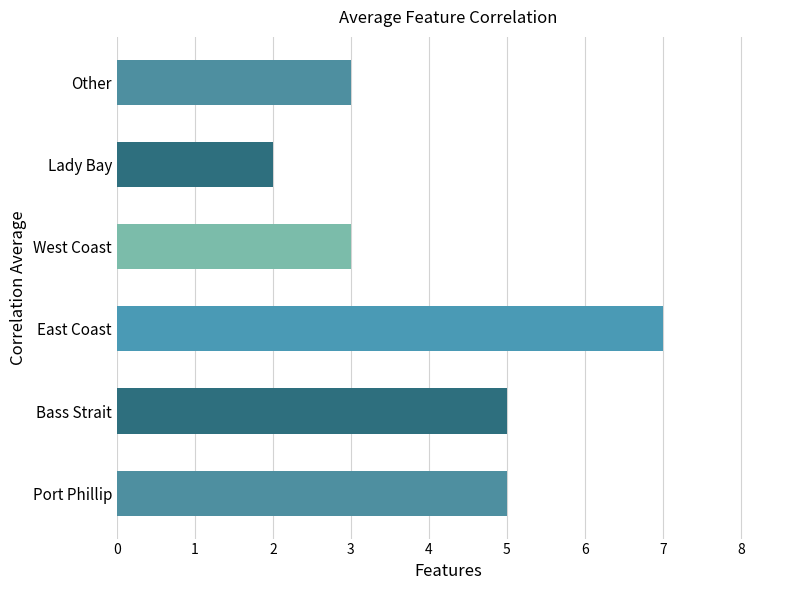

What is the ratio of the value at Other to the value at East Coast?

0.4